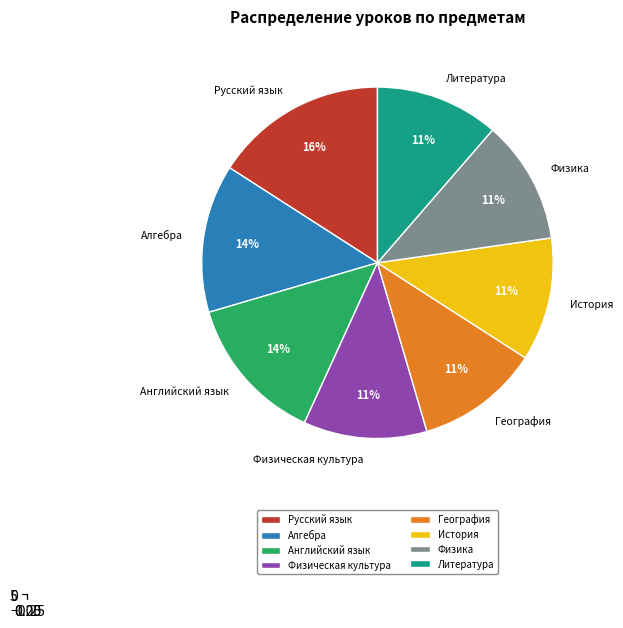

Count the number of slices in the pie.

8